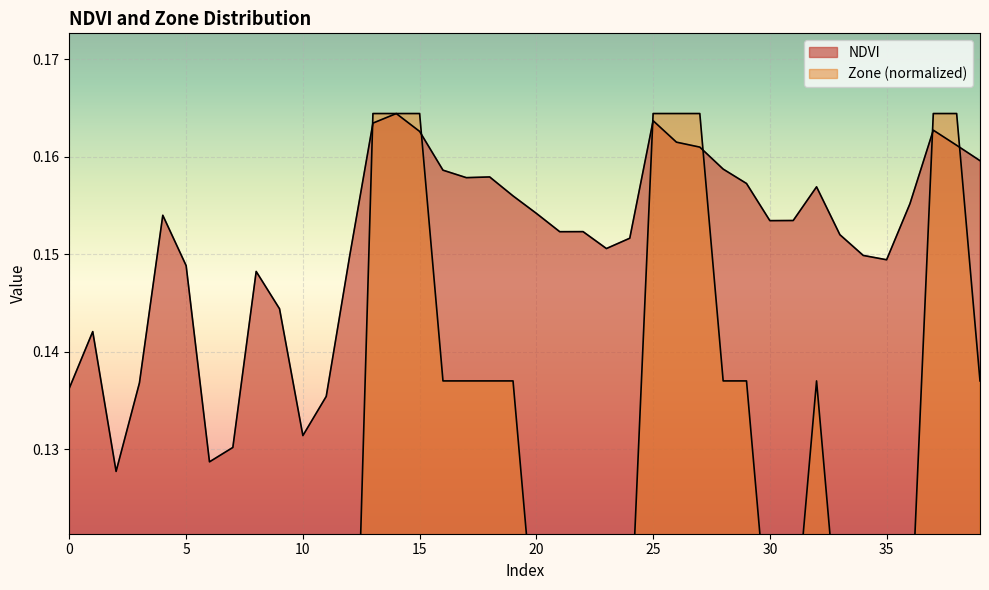

At which category does NDVI reach its first local peak?

1